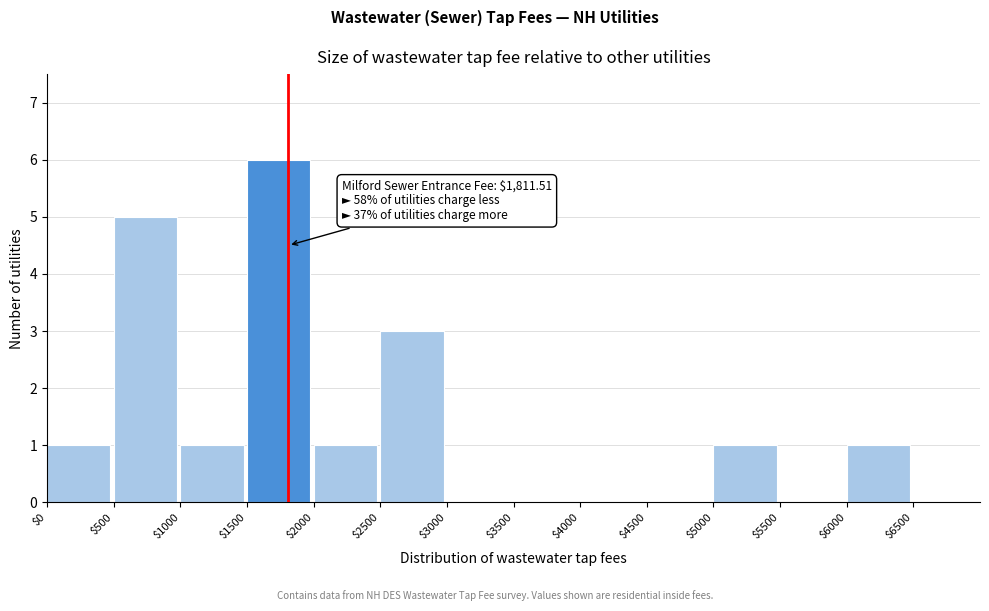

Over which range of the x-axis is the bar tallest?

1500 to 2000